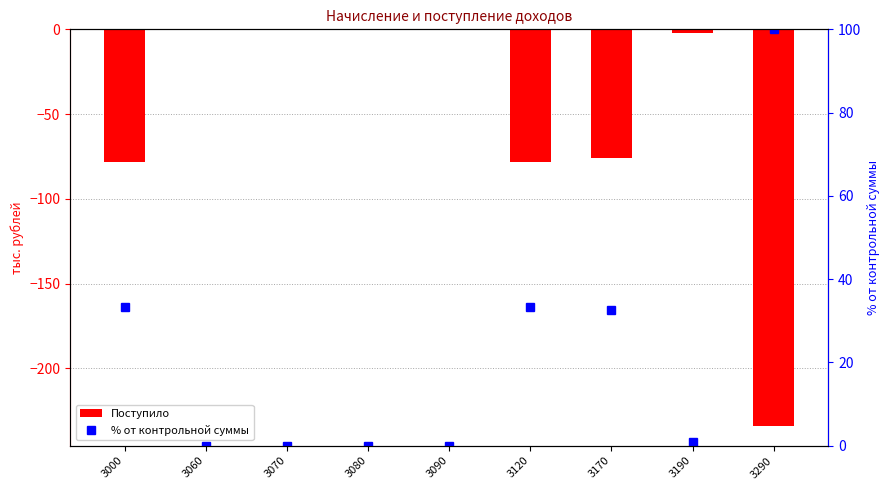

Which has a higher value, 3290 or 3090?

3090